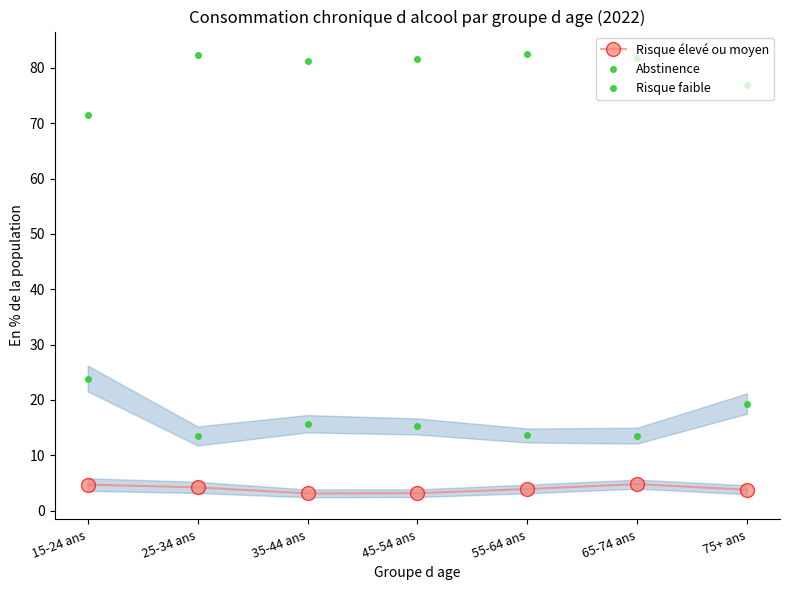

Which series has the largest total across all categories?

Risque faible